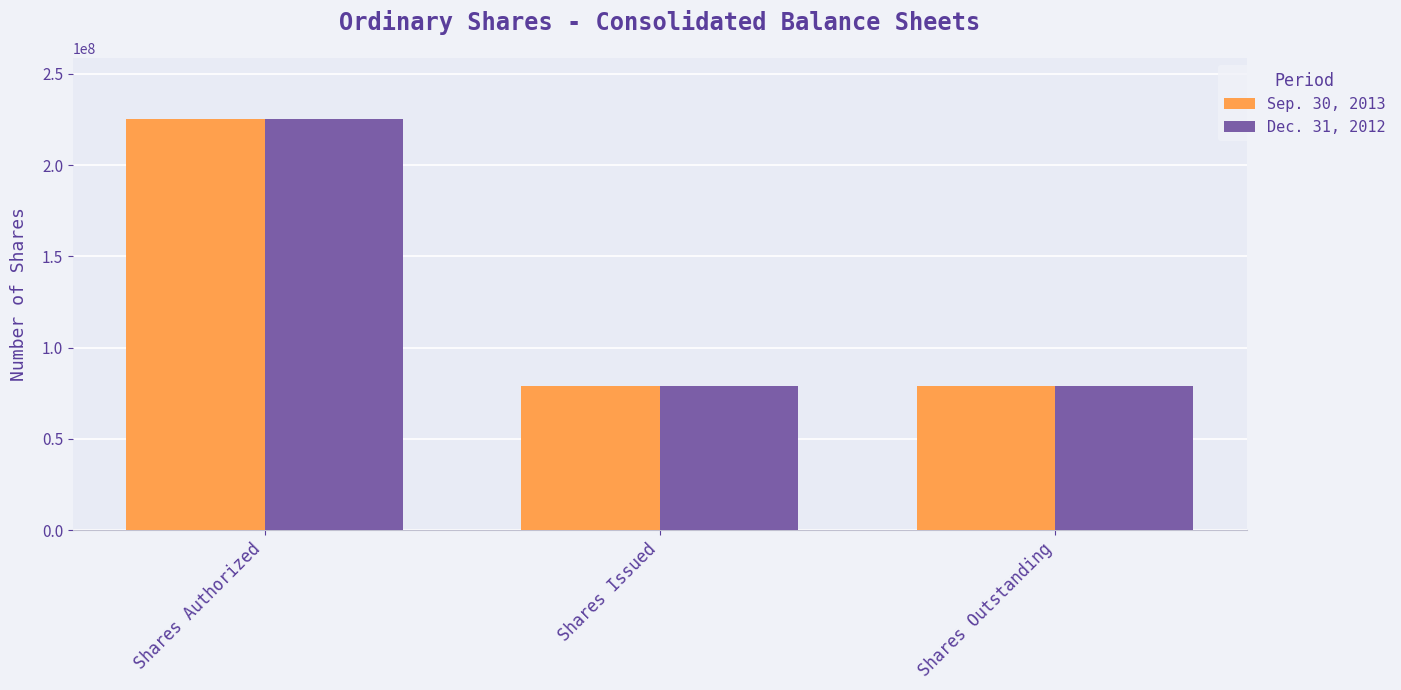

Reading left to right, extract all data points from this chart.

Sep. 30, 2013: Shares Authorized=225000000	Shares Issued=79055053	Shares Outstanding=79055053
Dec. 31, 2012: Shares Authorized=225000000	Shares Issued=79055053	Shares Outstanding=79055053